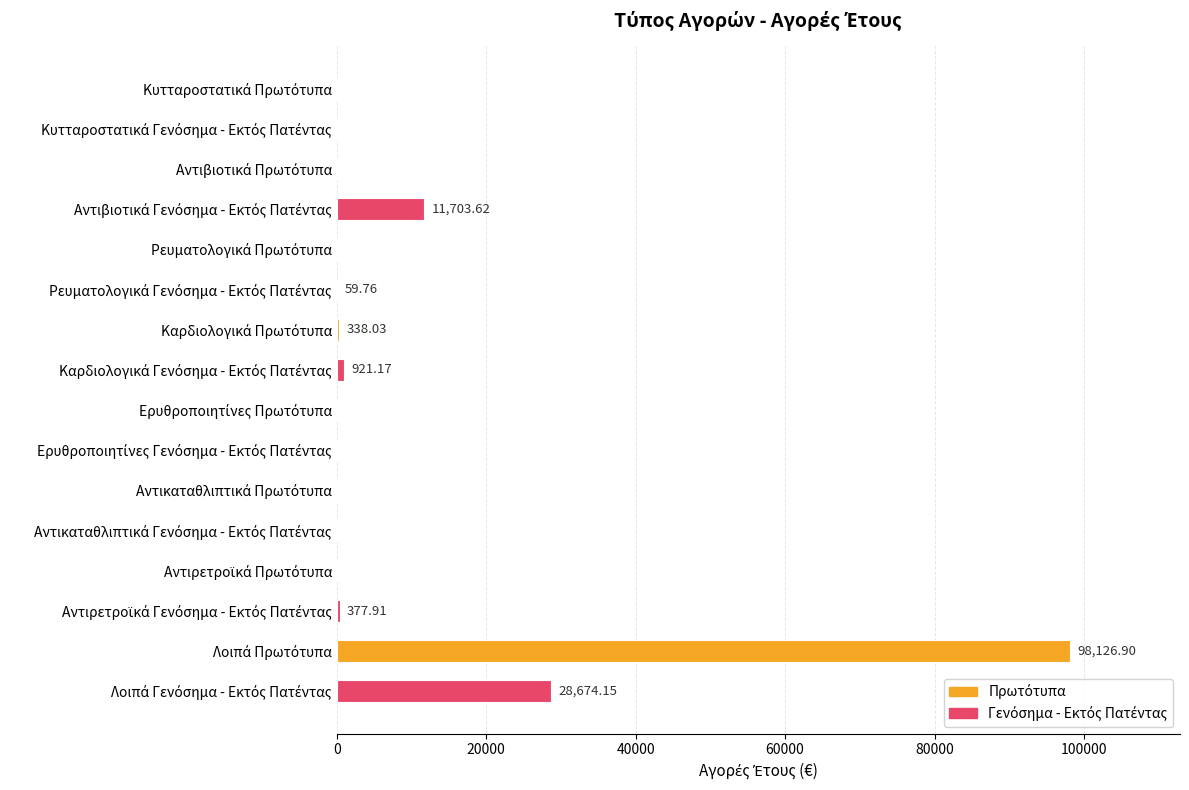

How many data points are above 0?

7